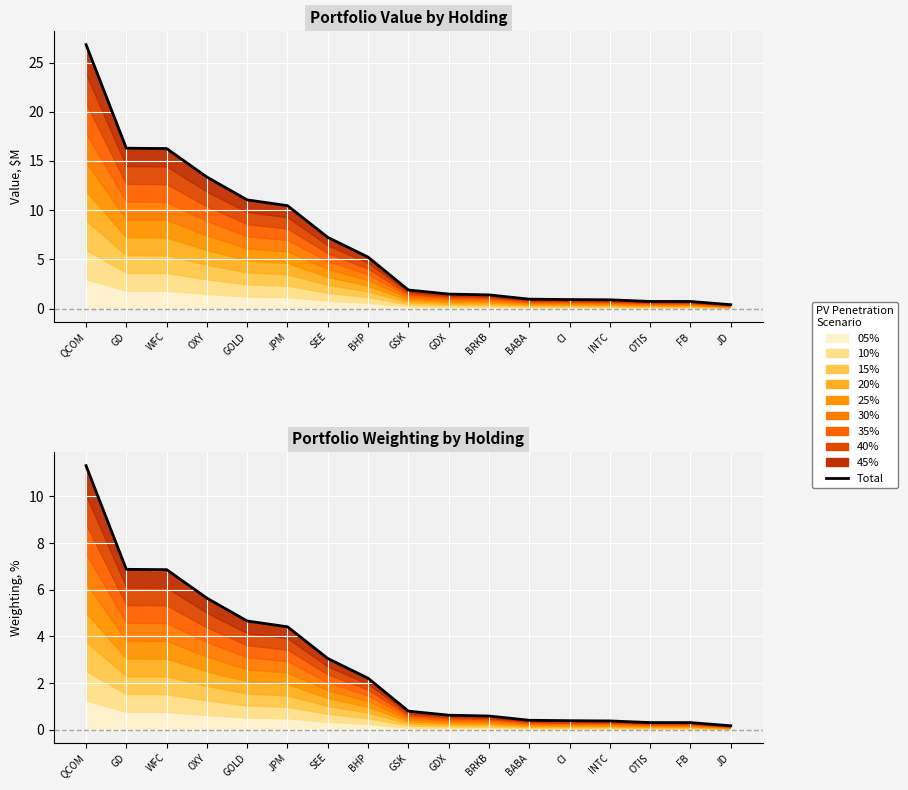

Rank the series by their average value, from highest to lowest.

Total Value, Total Weighting